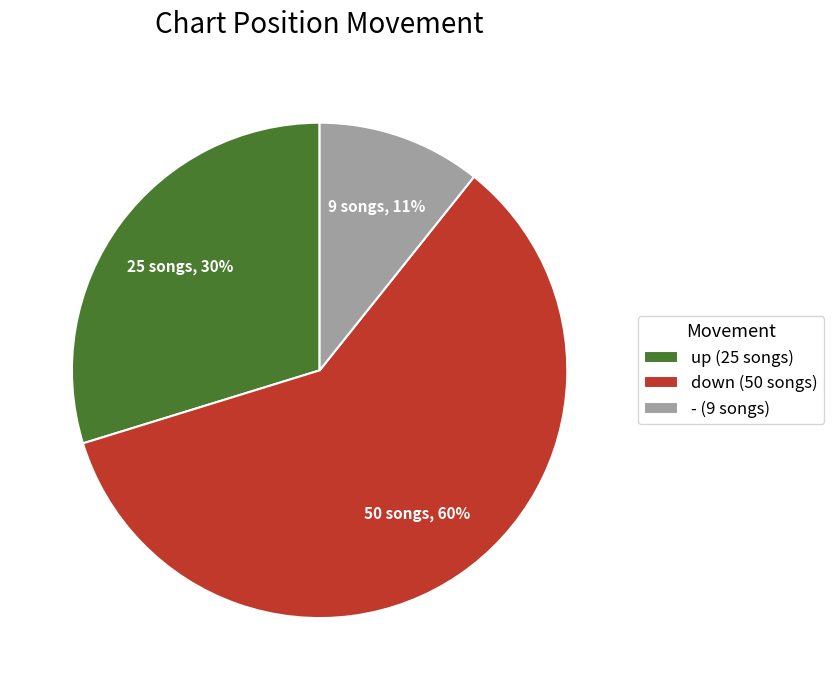

Is there any slice that represents more than half of the pie?

Yes